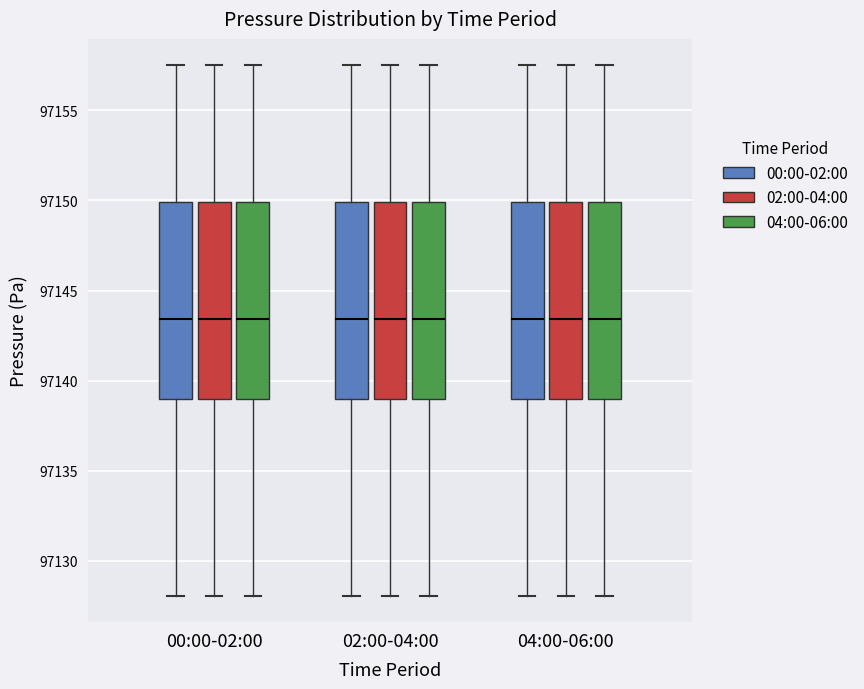

Reading left to right, read every box against the y-axis: the position of its median line, the range the box covers, and the ends of its whiskers. The values are not printed on the chart, so give them approximately, as read against the axis.

00:00-02:00 (00:00-02:00): median 97143.5, box 97139.0 to 97150.0, whiskers 97128.0 to 97157.5
00:00-02:00 (02:00-04:00): median 97143.5, box 97139.0 to 97150.0, whiskers 97128.0 to 97157.5
00:00-02:00 (04:00-06:00): median 97143.5, box 97139.0 to 97150.0, whiskers 97128.0 to 97157.5
02:00-04:00 (00:00-02:00): median 97143.5, box 97139.0 to 97150.0, whiskers 97128.0 to 97157.5
02:00-04:00 (02:00-04:00): median 97143.5, box 97139.0 to 97150.0, whiskers 97128.0 to 97157.5
02:00-04:00 (04:00-06:00): median 97143.5, box 97139.0 to 97150.0, whiskers 97128.0 to 97157.5
04:00-06:00 (00:00-02:00): median 97143.5, box 97139.0 to 97150.0, whiskers 97128.0 to 97157.5
04:00-06:00 (02:00-04:00): median 97143.5, box 97139.0 to 97150.0, whiskers 97128.0 to 97157.5
04:00-06:00 (04:00-06:00): median 97143.5, box 97139.0 to 97150.0, whiskers 97128.0 to 97157.5